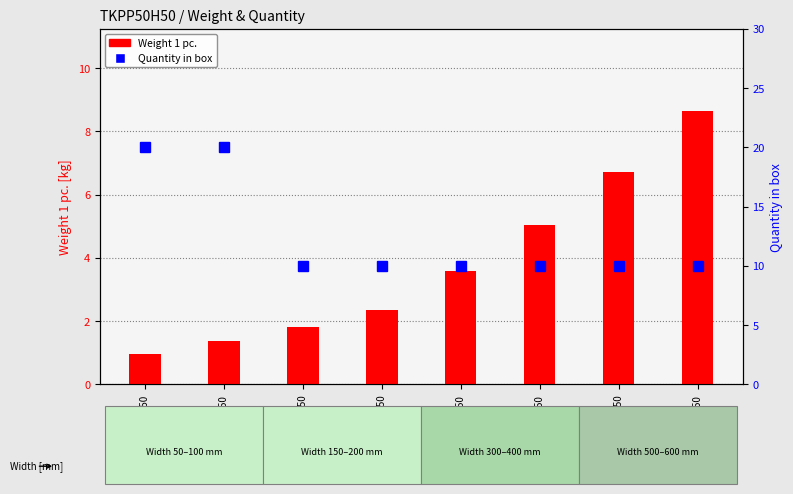

Count the number of categories in the chart.

8